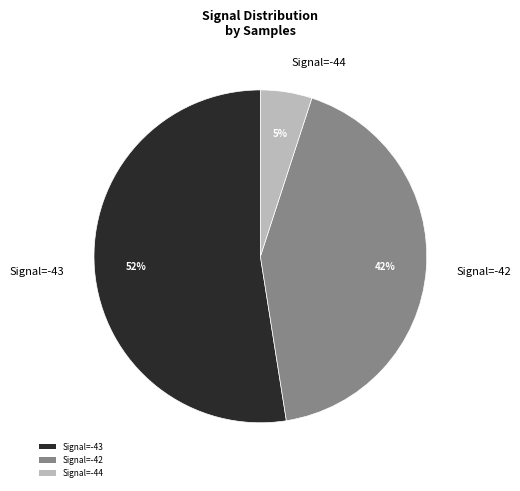

Between Signal=-44 and Signal=-43, which is larger?

Signal=-43